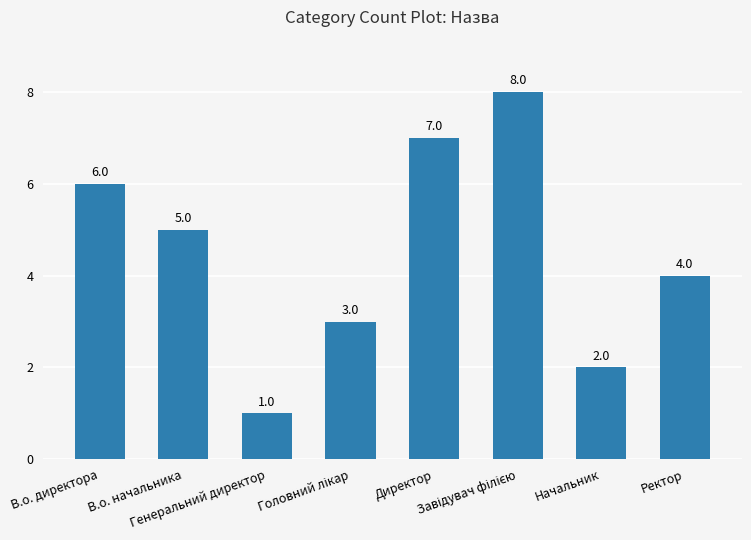

How many bars are there in total?

8